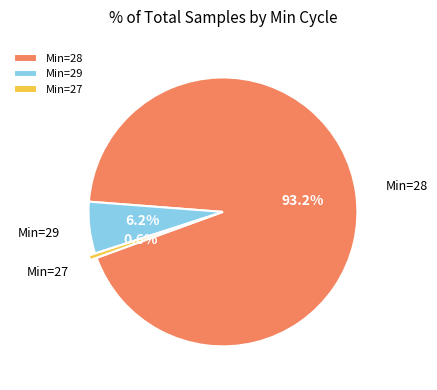

What percentage is NOT represented by Min=28?

6.8%